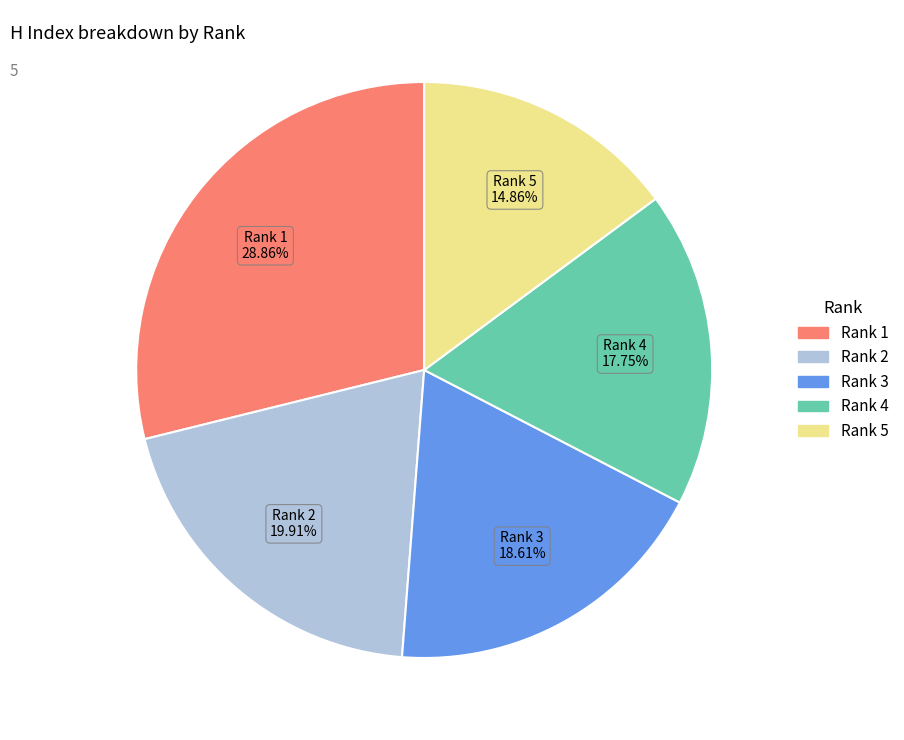

Approximately how many times larger is the value at Rank 3 compared to Rank 2?

0.9